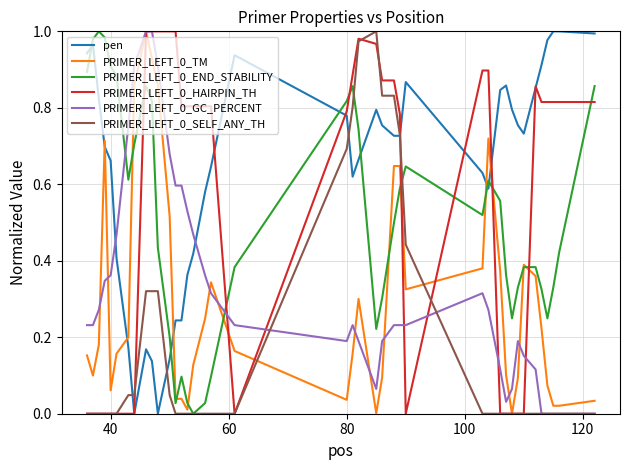

Which series has the largest total across all categories?

pen